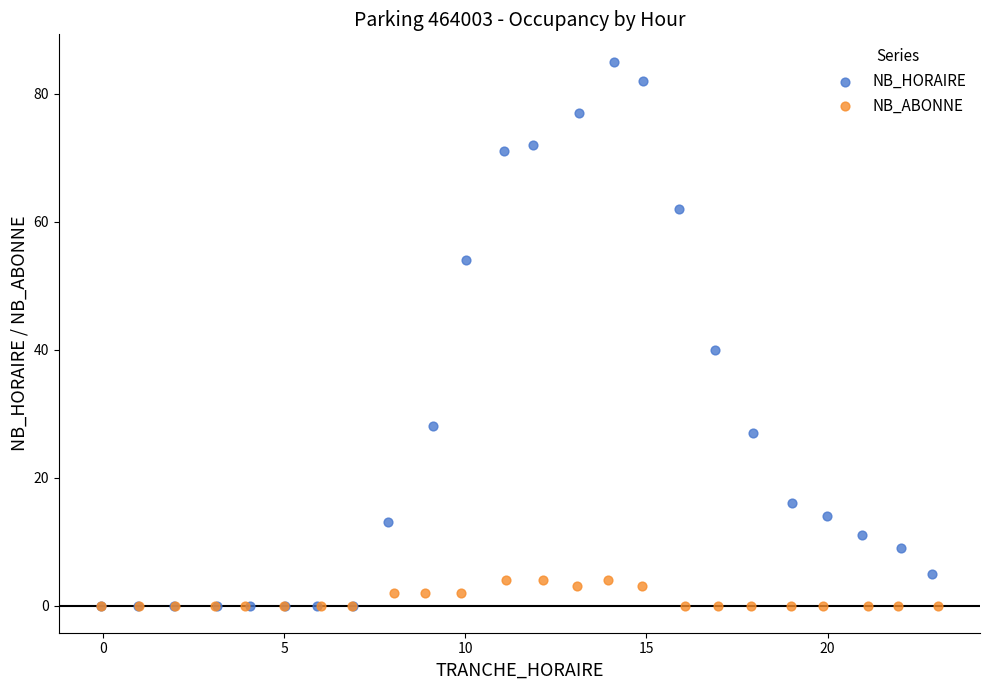

Which series contains the highest Y value?

NB_HORAIRE